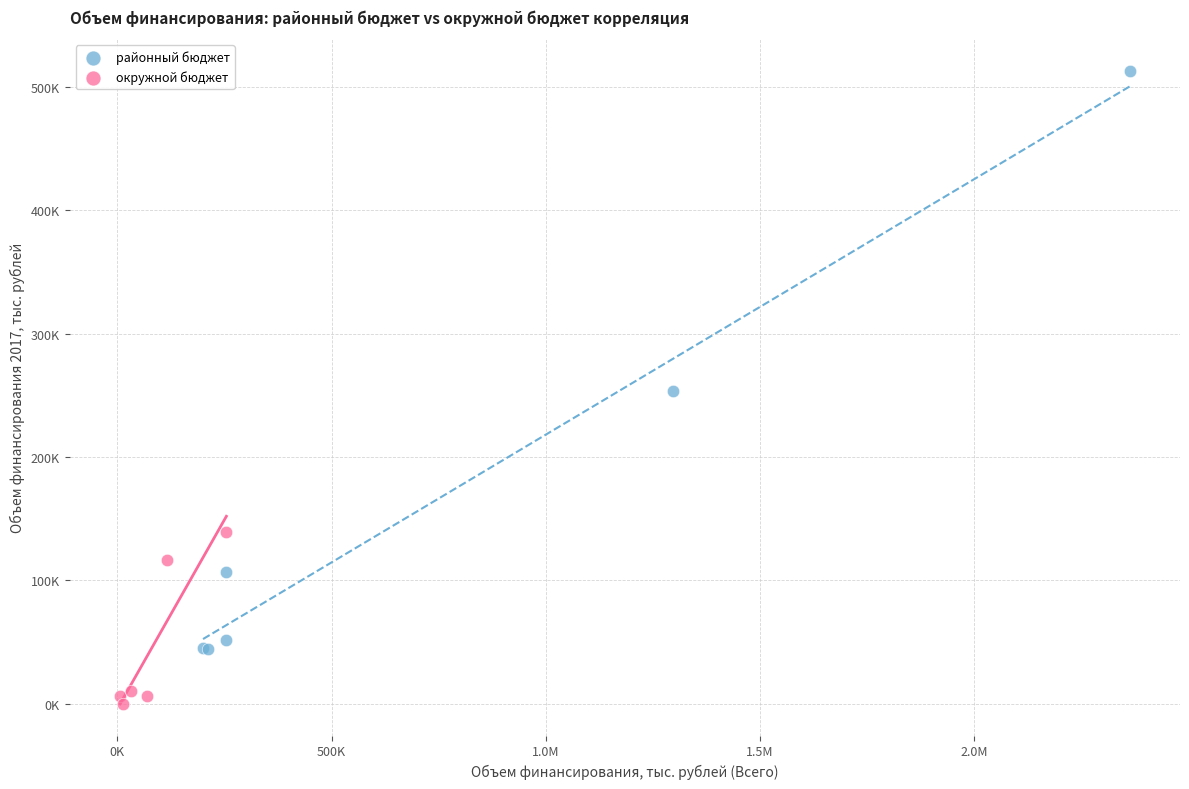

Which series has the largest Y range (max minus min)?

районный бюджет